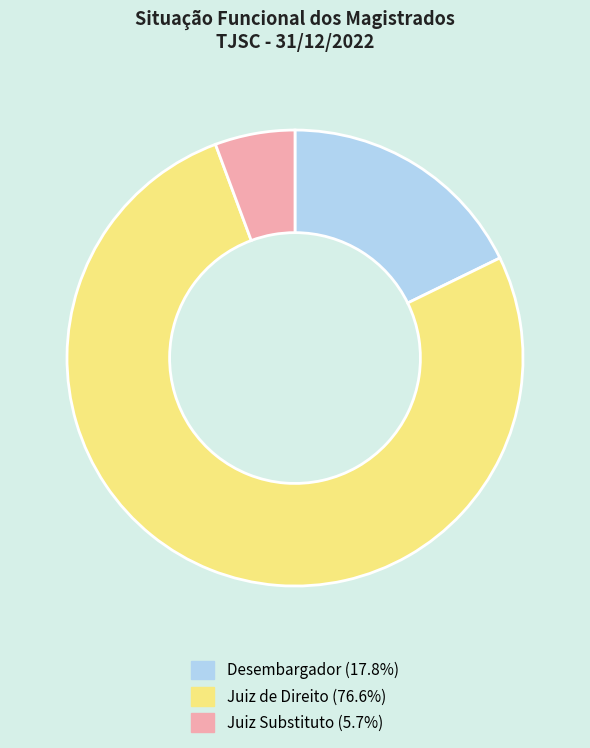

True or false: Juiz Substituto accounts for 6% of the total.

True